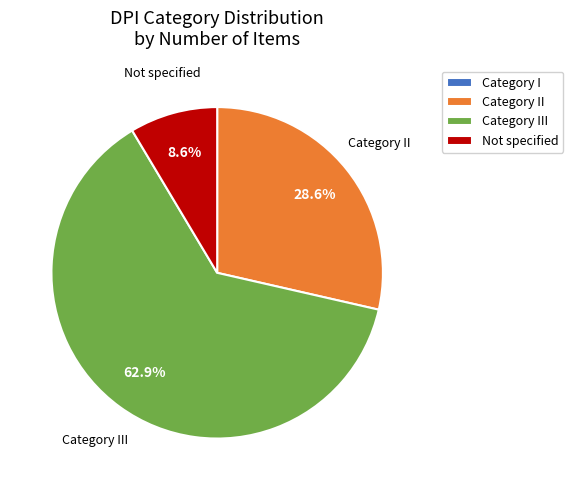

Is there any slice that represents more than half of the pie?

Yes